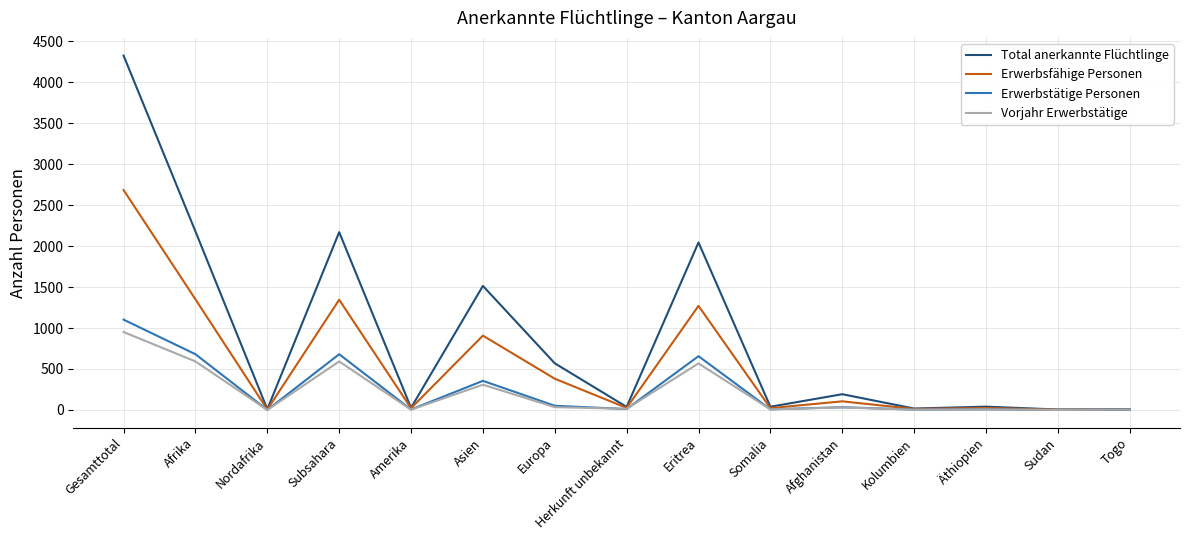

The Erwerbstätige Personen series shows 0 at Nordafrika. True or false?

True